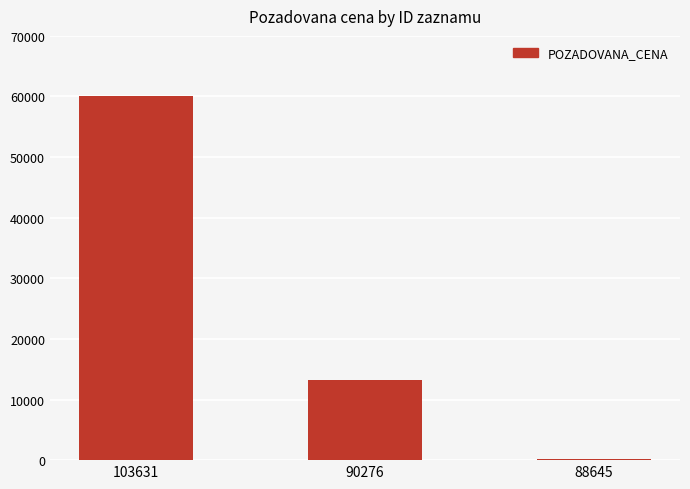

Rank the categories by value from lowest to highest.

88645, 90276, 103631